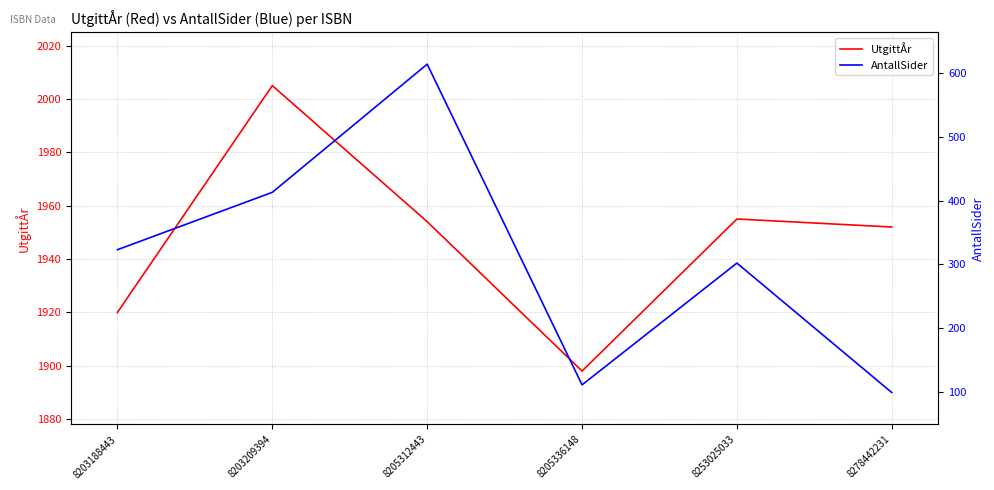

What are all the series names shown in the legend?

UtgittÅr, AntallSider